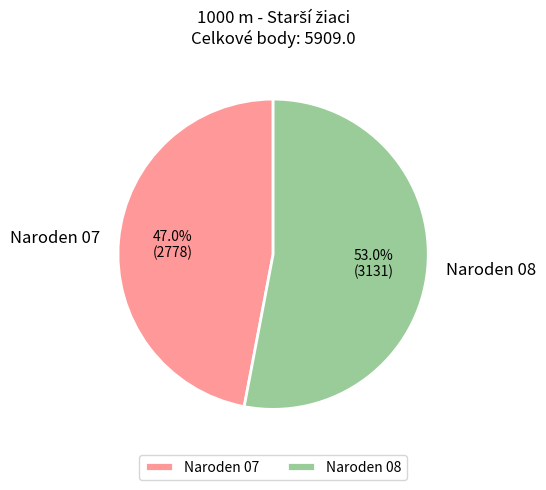

What is the ratio of the value at Naroden 07 to the value at Naroden 08?

0.9